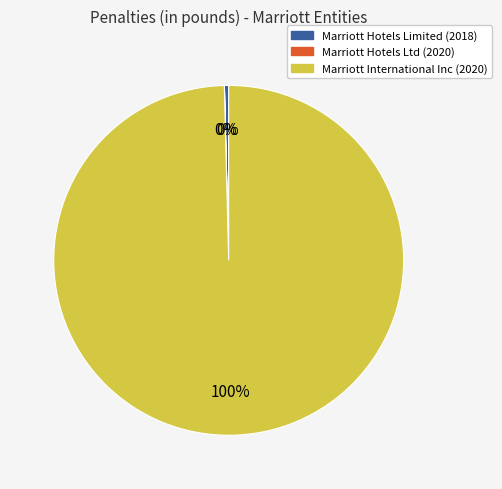

True or false: Marriott International Inc (2020) accounts for 93% of the total.

False